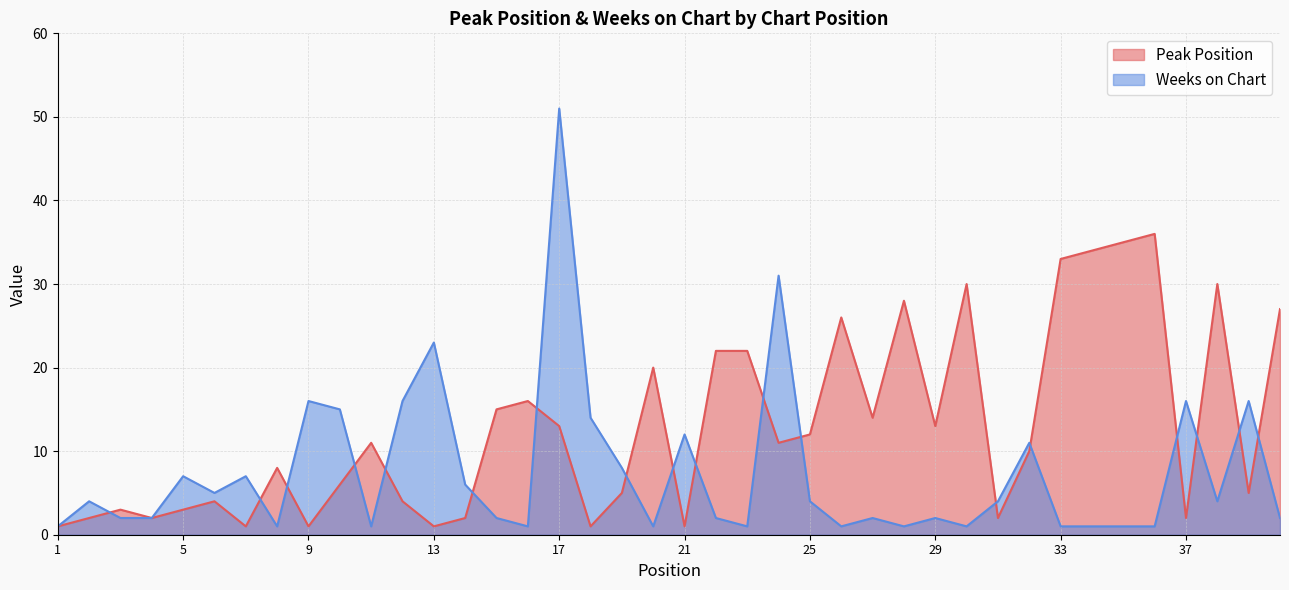

True or false: Peak Position and Weeks on Chart intersect in this chart.

True